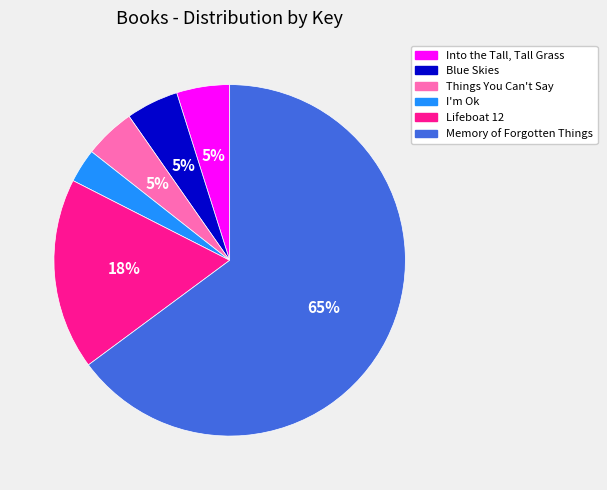

What percentage is the Blue Skies slice, to the nearest percent?

5%